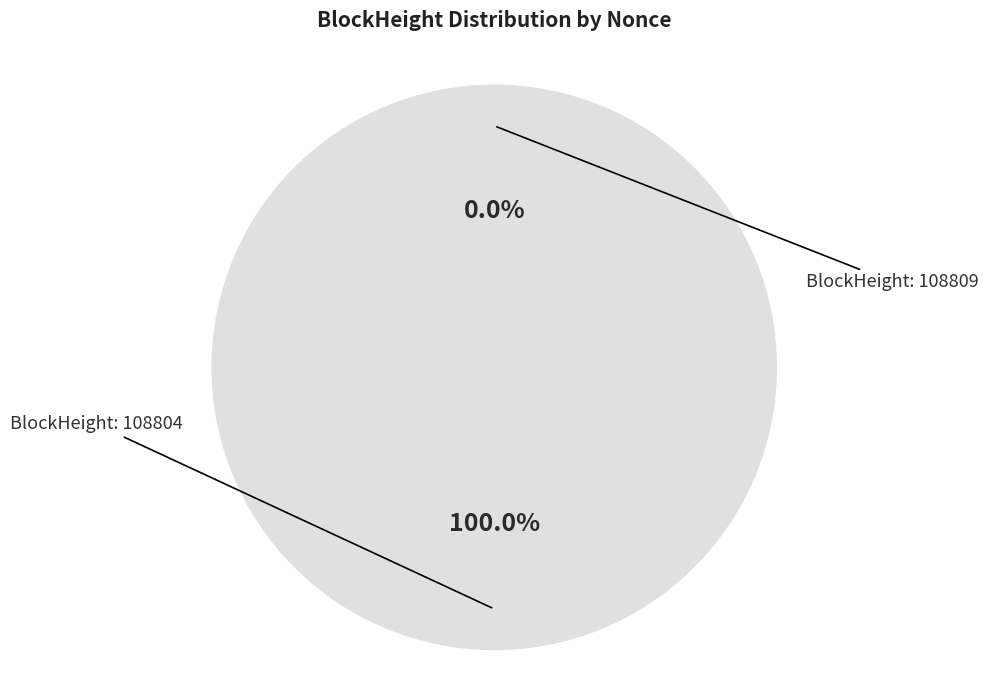

Which slice is the smallest?

108809